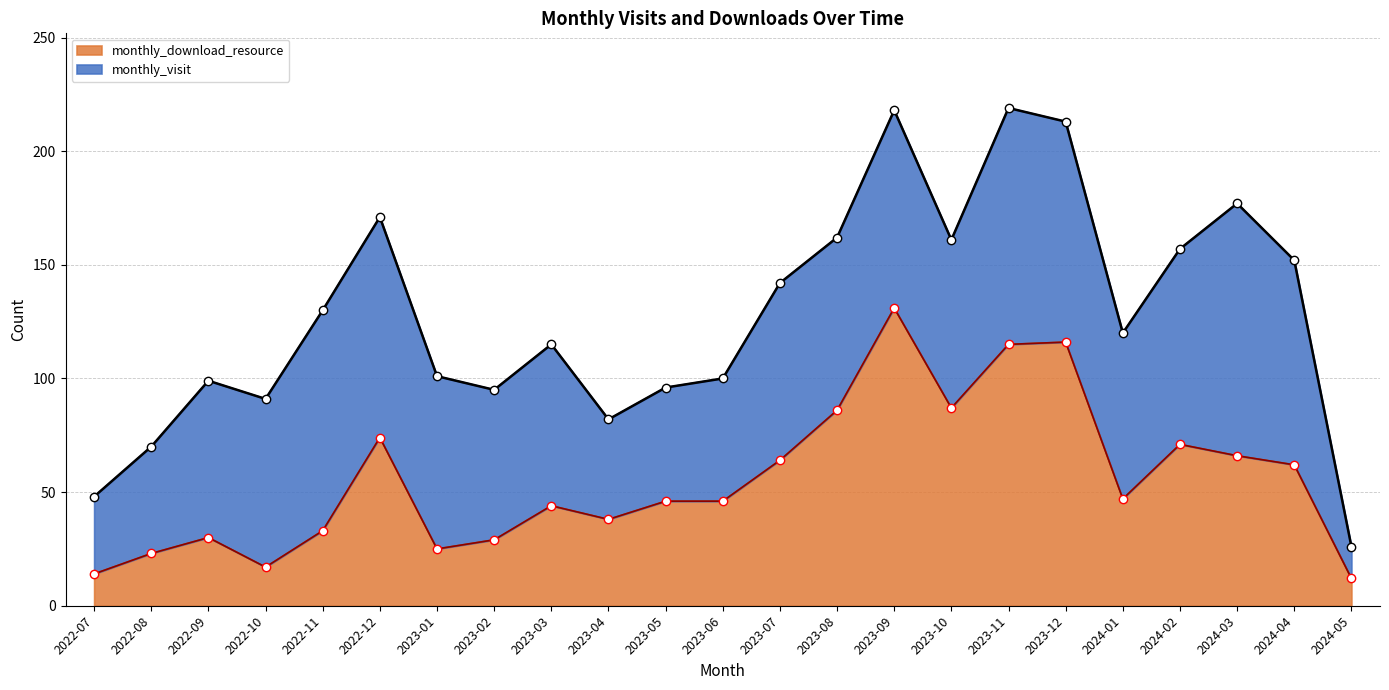

Rank the categories by value from lowest to highest.

2024-05, 2022-07, 2022-10, 2022-08, 2023-01, 2023-02, 2022-09, 2022-11, 2023-04, 2023-03, 2023-05, 2023-06, 2024-01, 2024-04, 2023-07, 2024-03, 2024-02, 2022-12, 2023-08, 2023-10, 2023-11, 2023-12, 2023-09